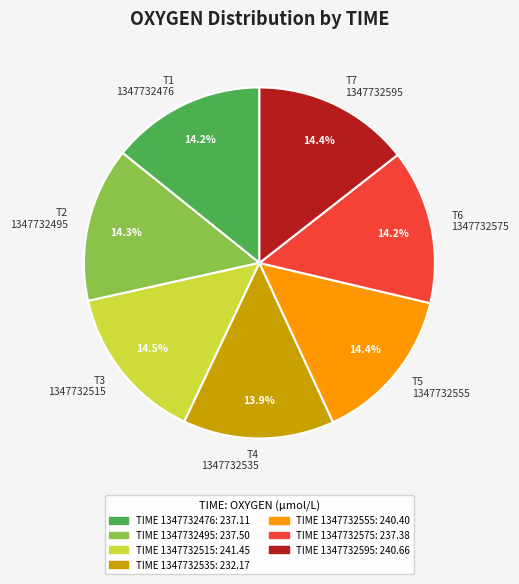

What percentage is NOT represented by T2 1347732495?

85.7%